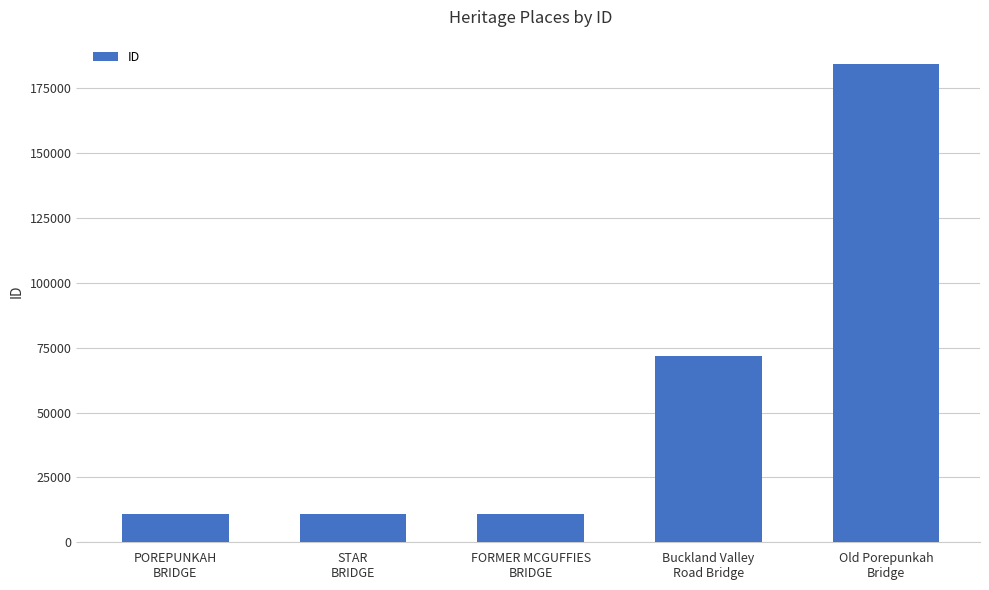

What is the sum of the values at Buckland Valley
Road Bridge and STAR
BRIDGE?

82524